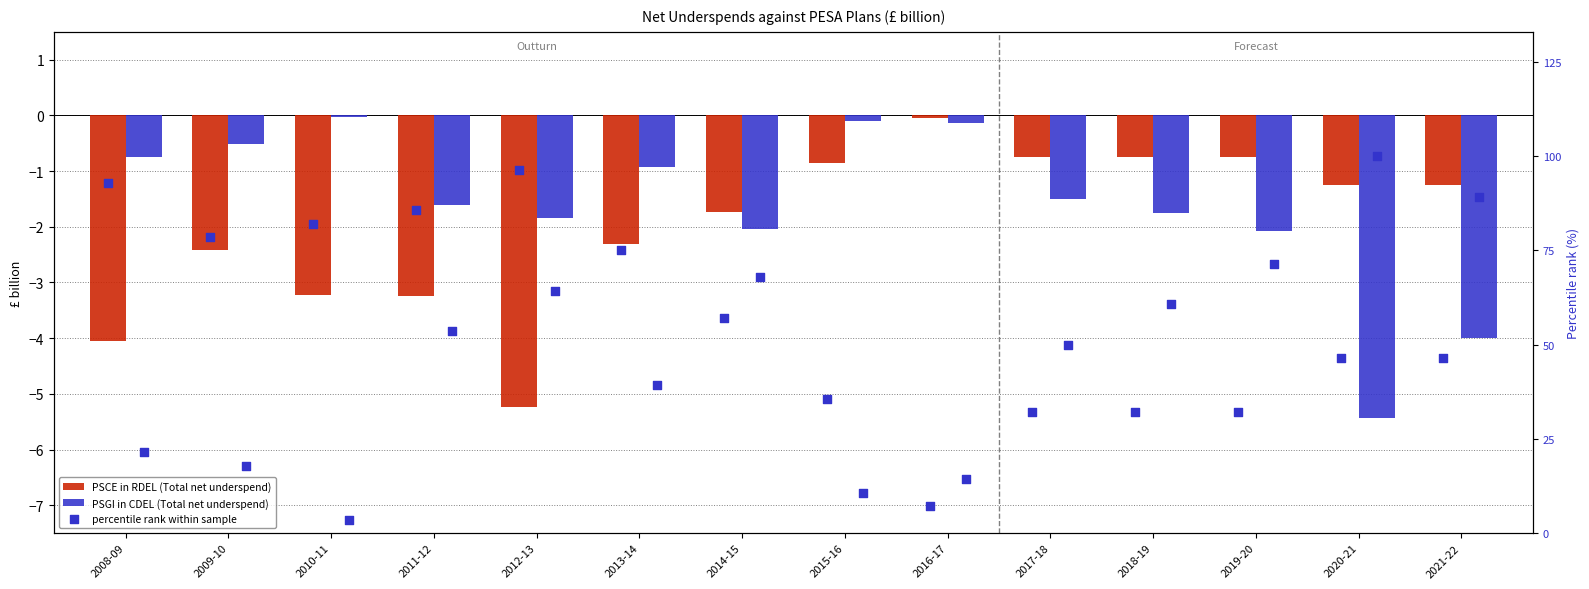

At how many categories does at least one series exceed -4?

14